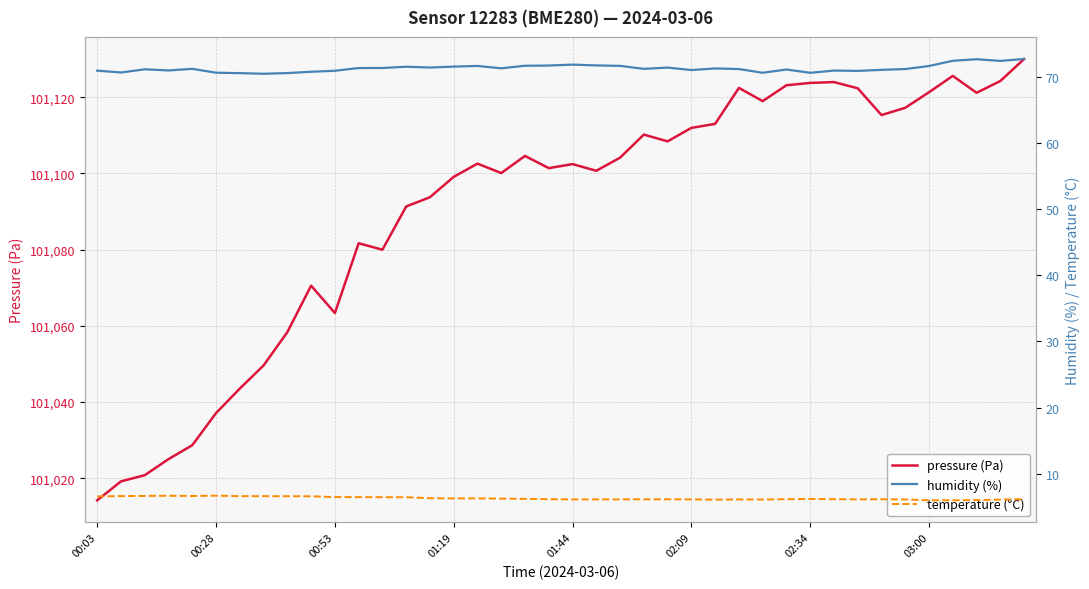

Which has a higher value, 36 or 9?

36